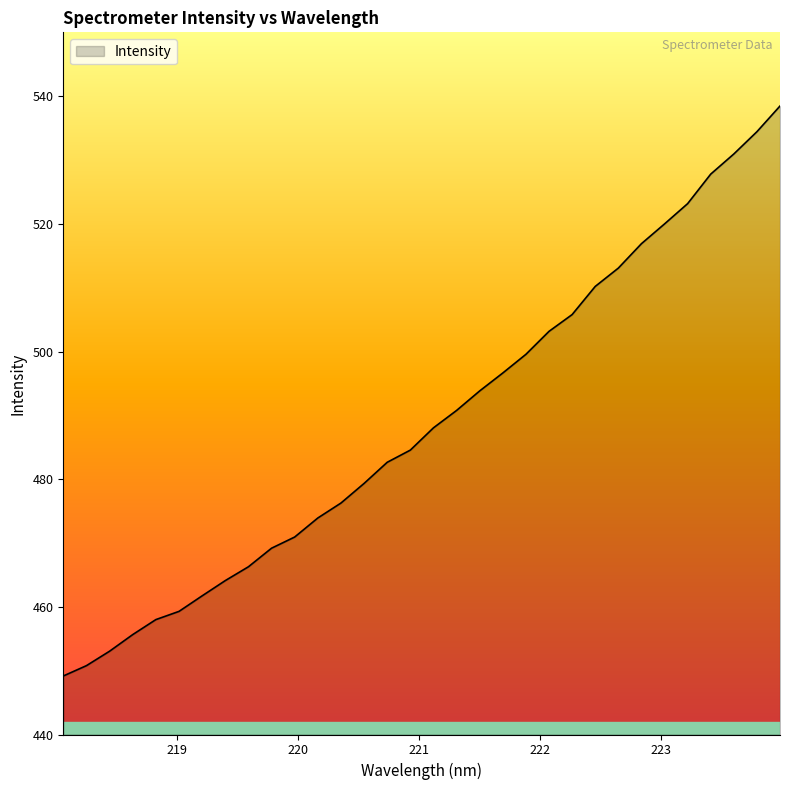

What is the greatest value displayed?

538.5